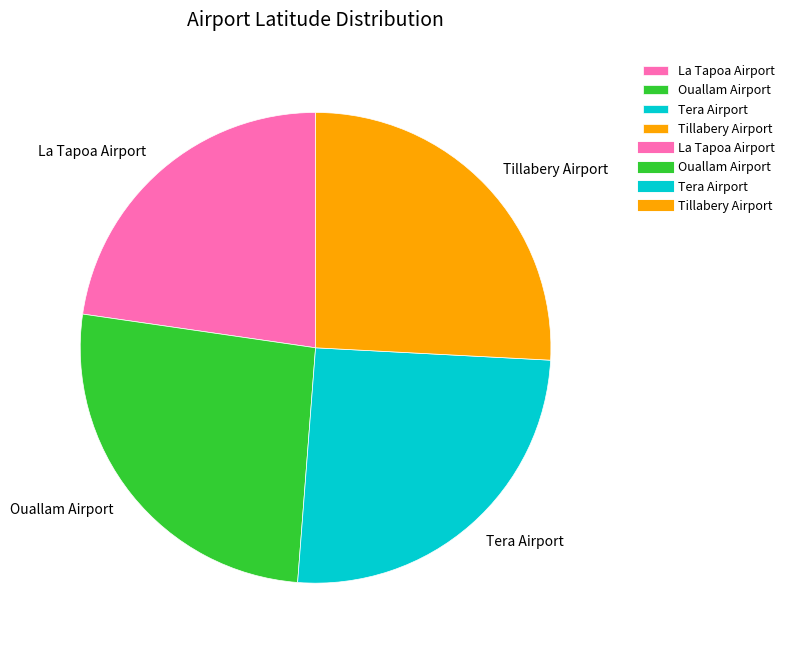

Is the sum of Ouallam Airport and Tera Airport greater than half?

Yes